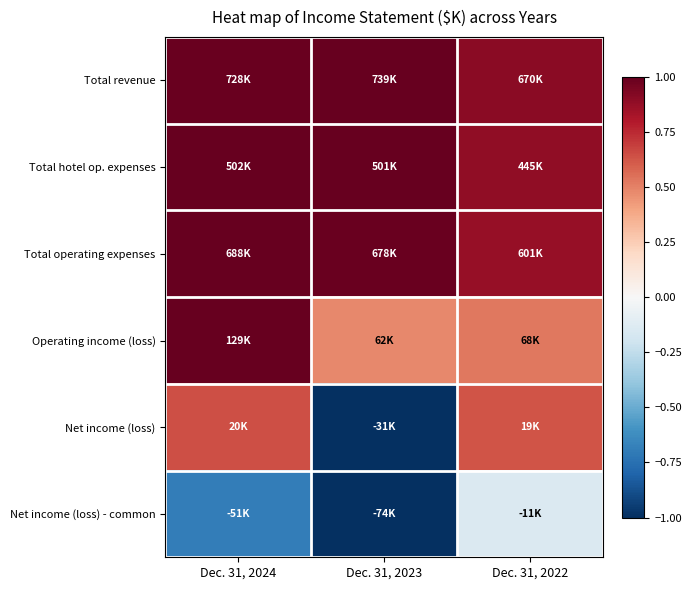

Which series has the largest total across all categories?

Total revenue